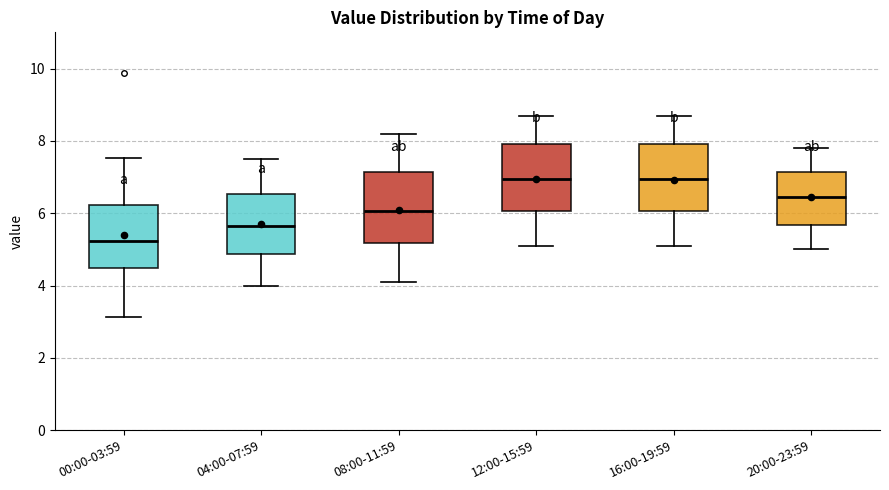

Reading left to right, transcribe this box plot: for each box, give where its median line is, the range the box spans, and where its two whiskers end, as read against the y-axis. The values are not printed on the chart, so give them approximately, as read against the axis.

00:00-03:59: median 5.2, box 4.4 to 6.2, whiskers 3.2 to 7.6
04:00-07:59: median 5.6, box 4.8 to 6.6, whiskers 4.0 to 7.6
08:00-11:59: median 6.0, box 5.2 to 7.2, whiskers 4.2 to 8.2
12:00-15:59: median 7.0, box 6.0 to 8.0, whiskers 5.2 to 8.8
16:00-19:59: median 7.0, box 6.0 to 8.0, whiskers 5.2 to 8.8
20:00-23:59: median 6.4, box 5.6 to 7.2, whiskers 5.0 to 7.8